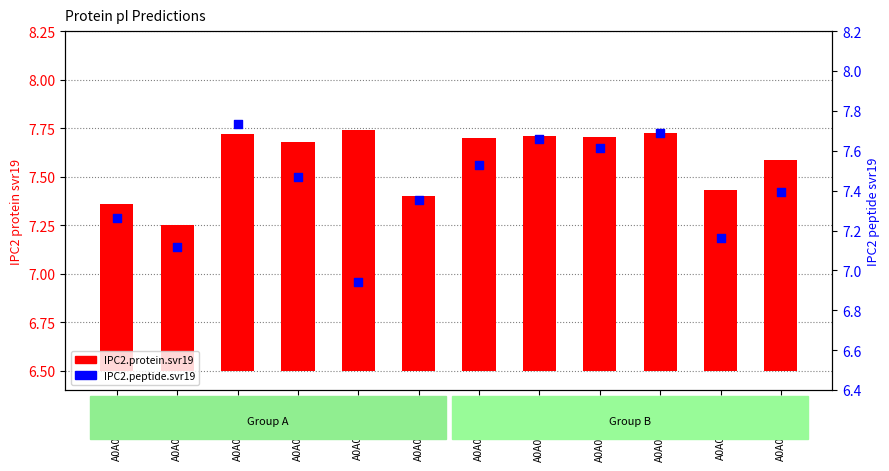

Is the value of IPC2.peptide.svr19 at A0A068EE23 greater than the value of IPC2.protein.svr19 at A0A068EE39?

Yes